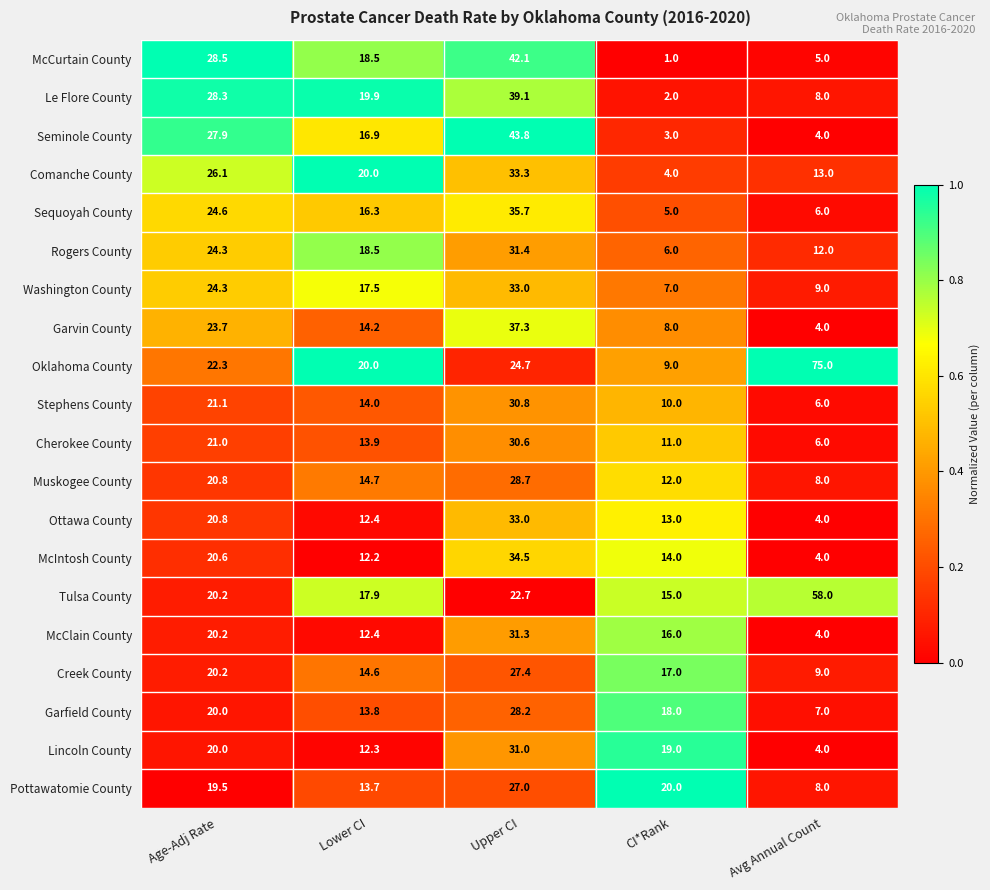

Which series has the largest total across all categories?

Oklahoma County